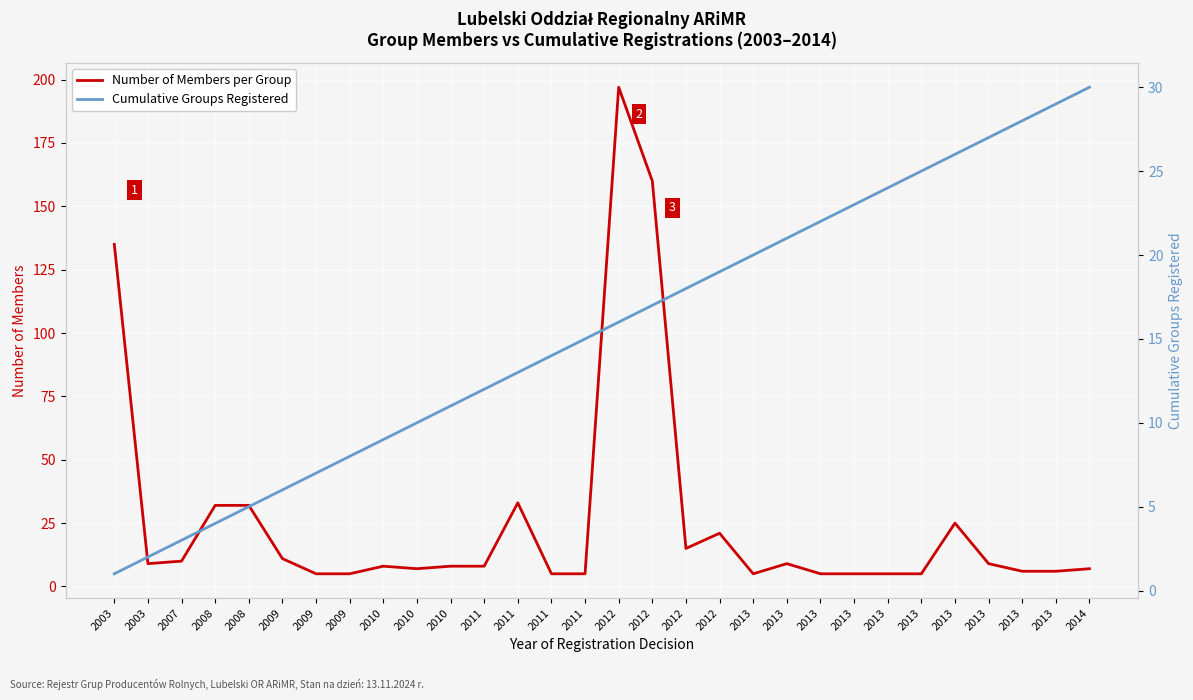

How many lines are shown in the chart?

2